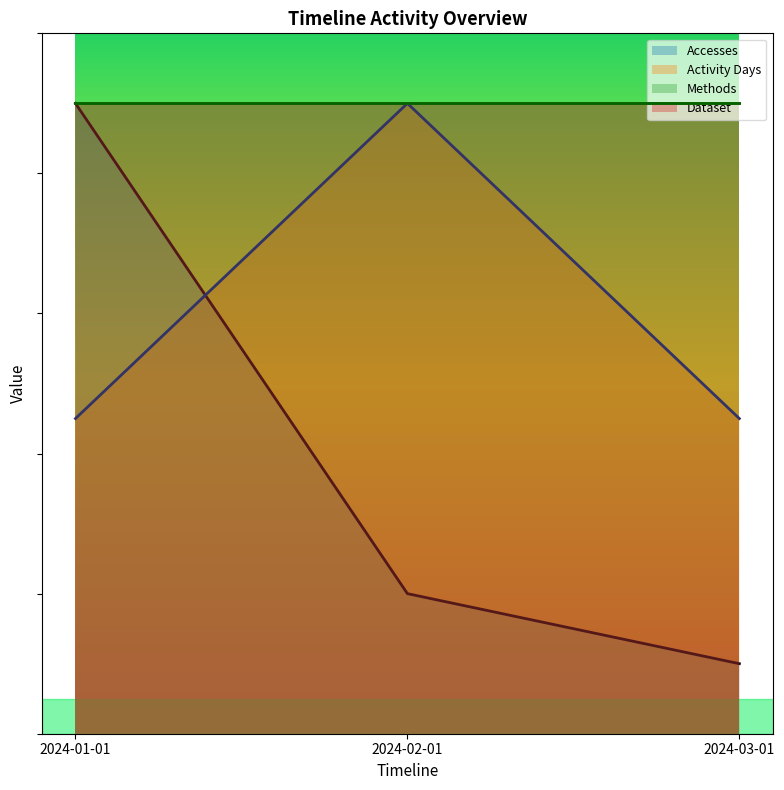

Which series changed the most between 2024-01-01 and 2024-03-01?

Accesses